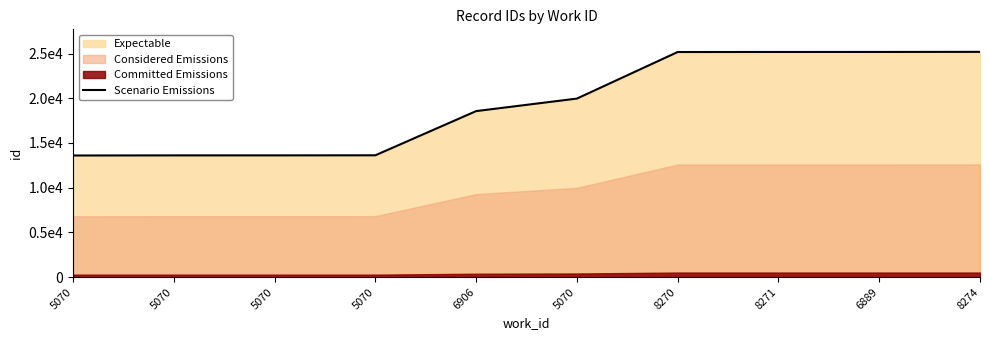

What is the value of the 1st point from the left?

13595